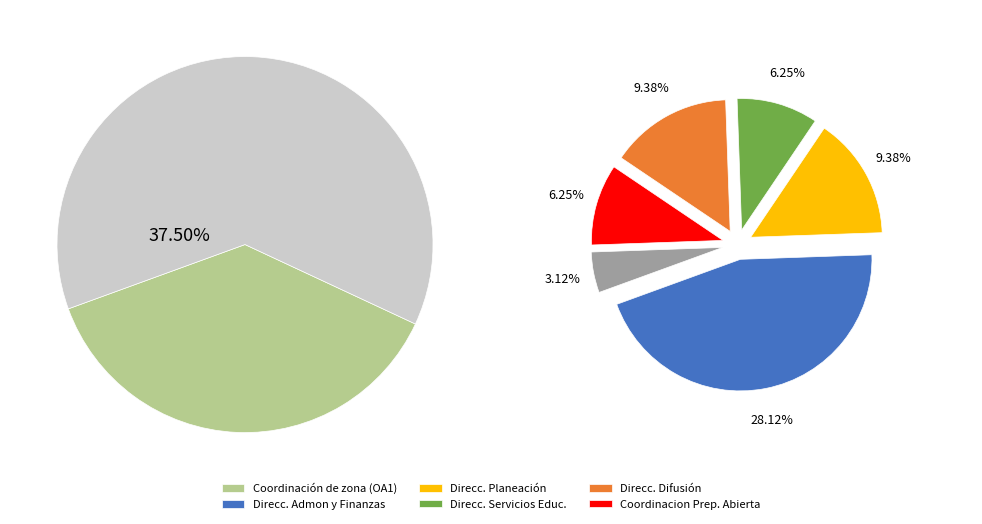

Which category has the smallest portion of the pie?

Coordinacion de Preparatoria Abierta